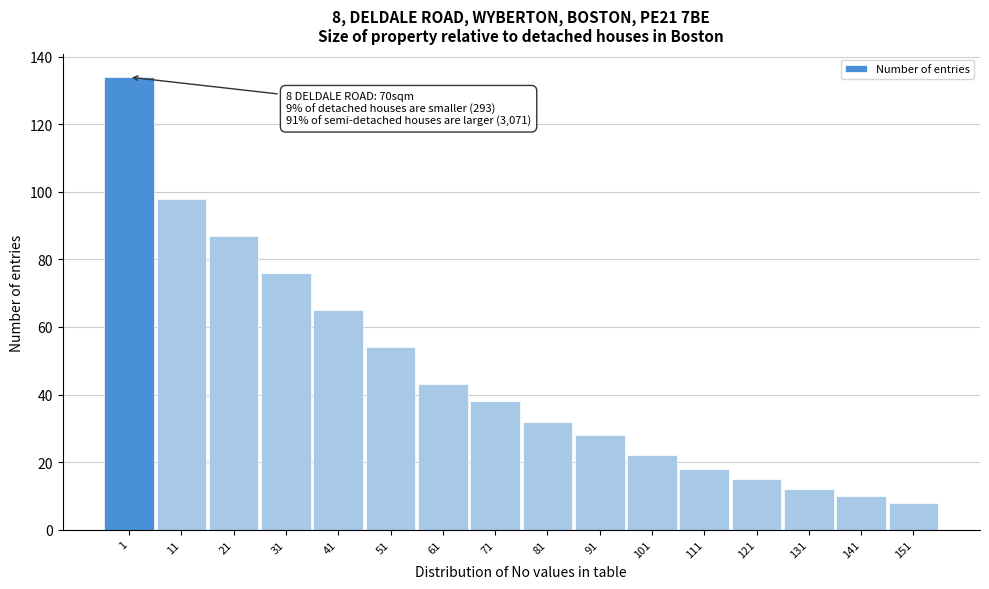

Reading right to left, transcribe all the data shown in this chart.

151=8	141=10	131=12	121=15	111=18	101=22	91=28	81=32	71=38	61=43	51=54	41=65	31=76	21=87	11=98	1=134